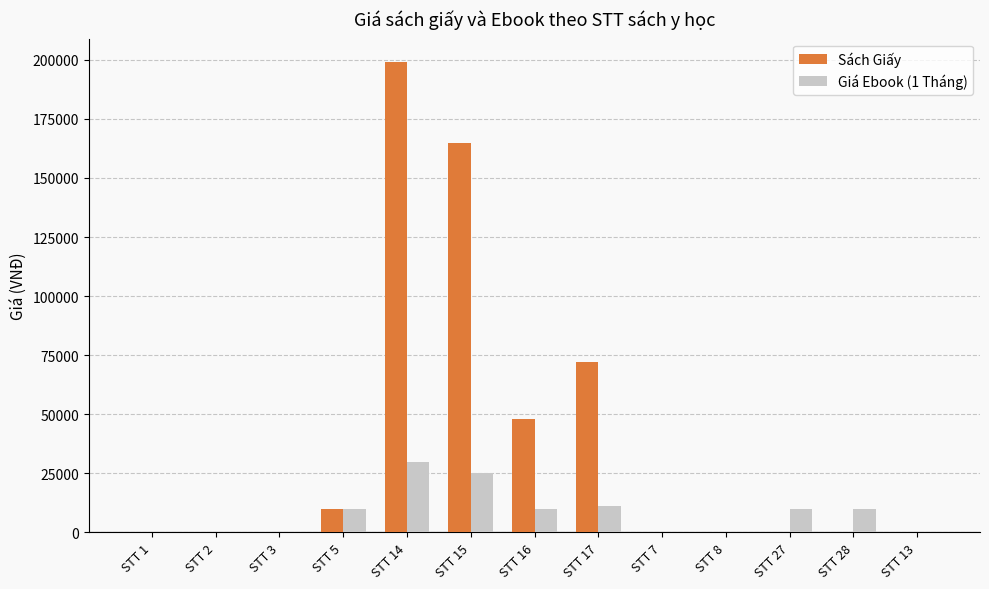

Which series changed the most between STT 14 and STT 8?

Sách Giấy